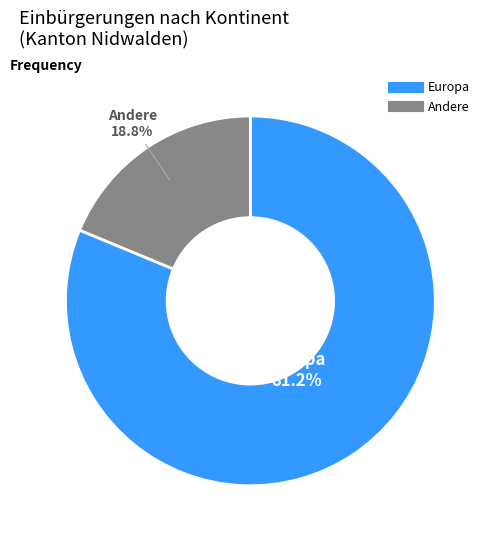

Is there any slice that represents more than half of the pie?

Yes